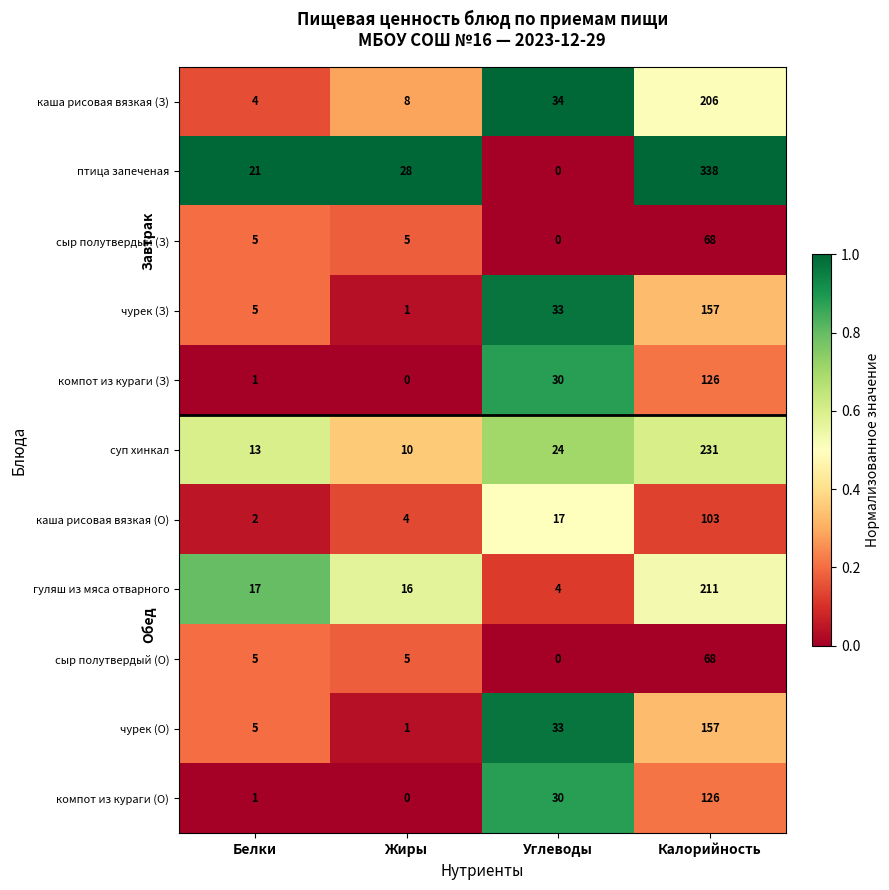

What is the spread (max minus min) of values at Жиры?

28